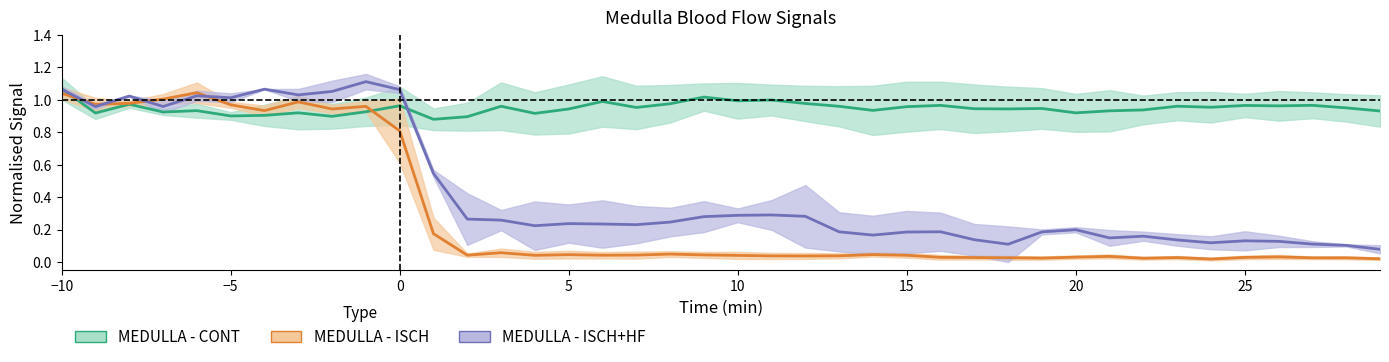

After their last crossing, which series has the higher values: MEDULLA - ISCH+HF or MEDULLA - ISCH?

MEDULLA - ISCH+HF